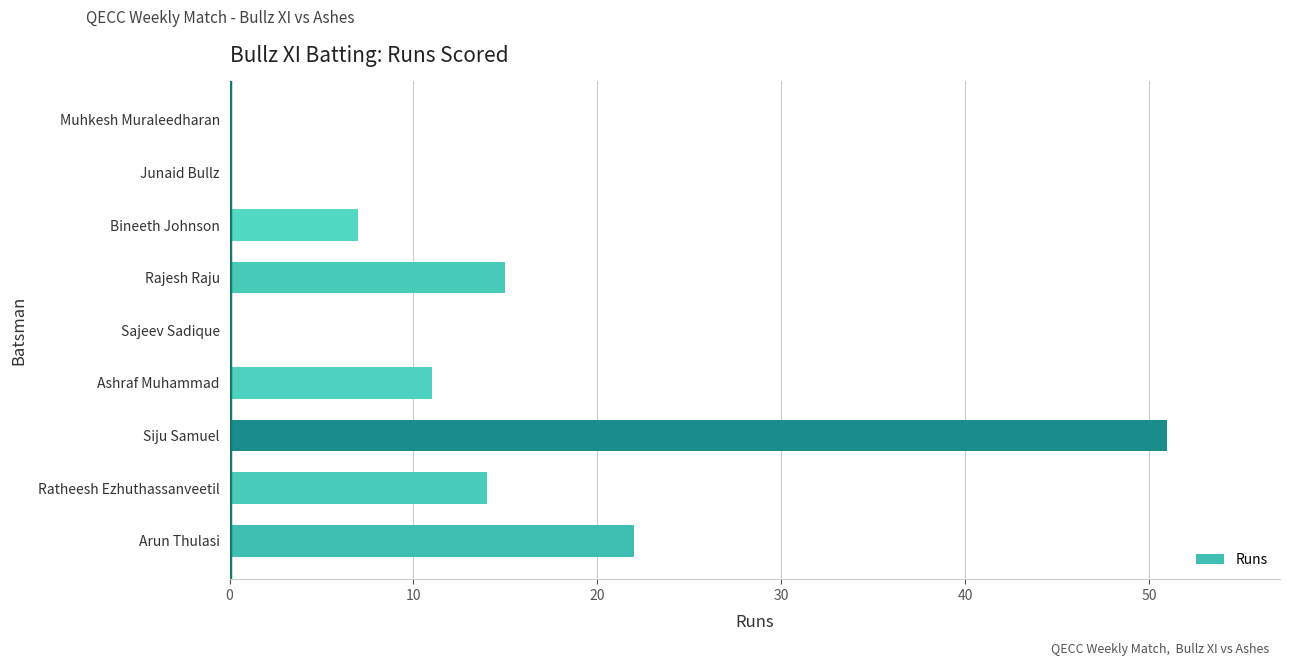

The value at Rajesh Raju is 15. True or false?

True